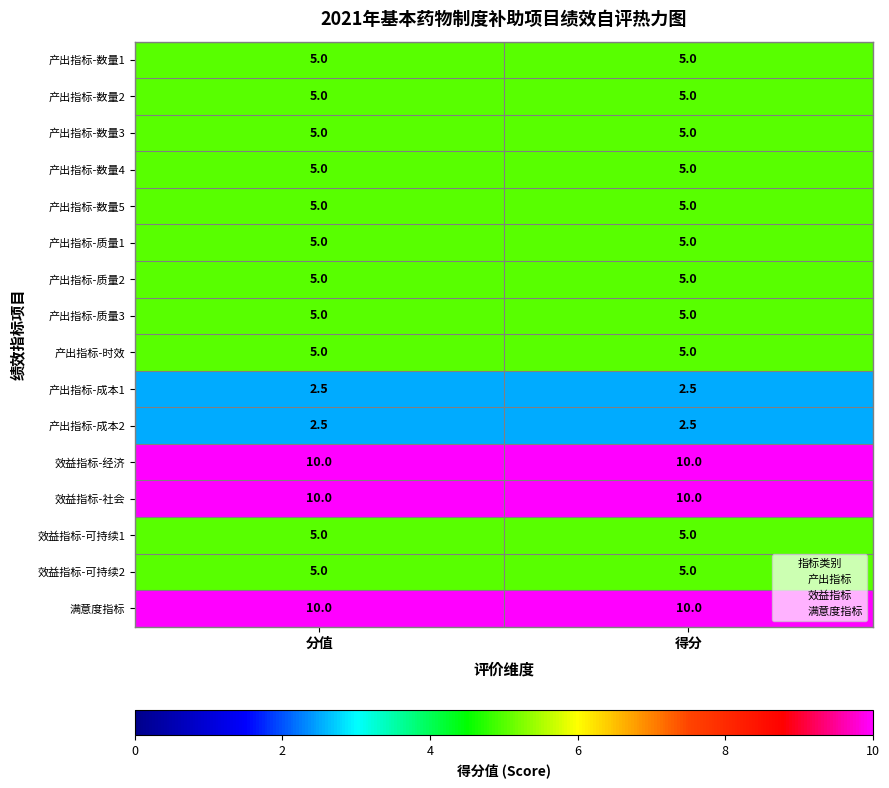

What is the spread (max minus min) of values at 得分?

7.5